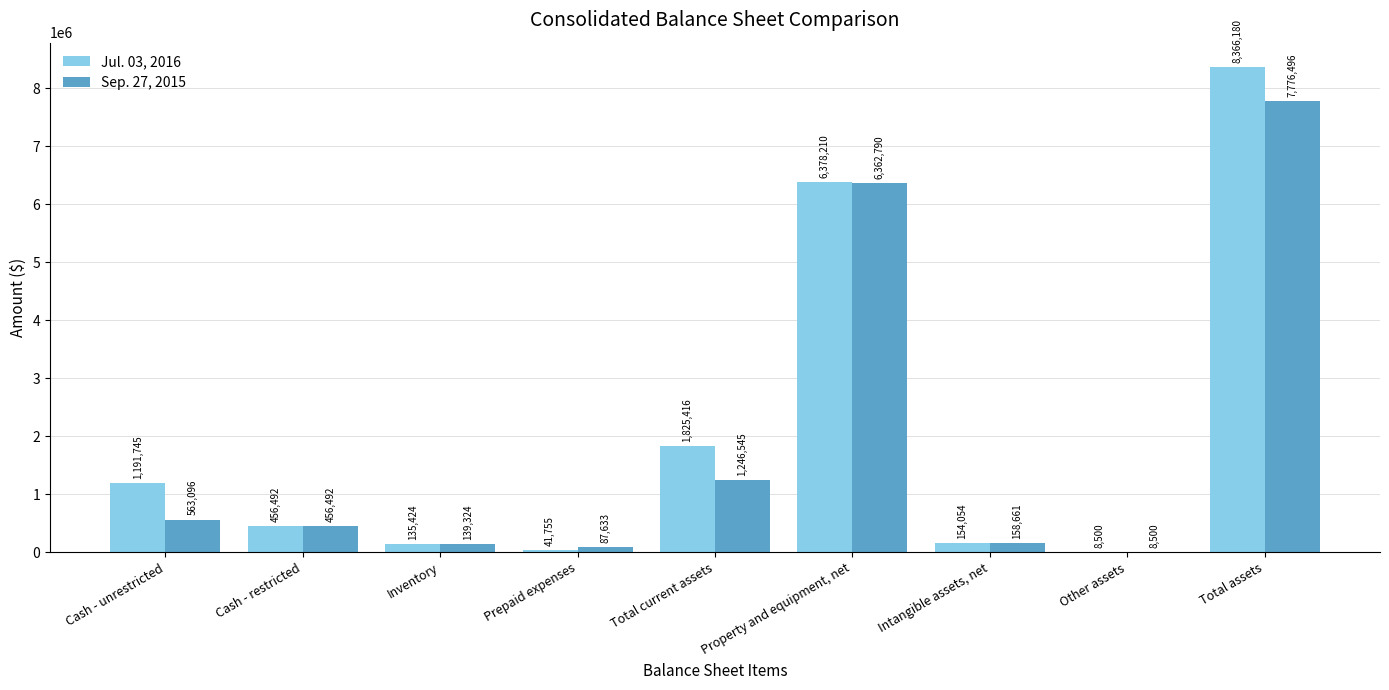

True or false: Sep. 27, 2015 has a value of 4931723 at Total assets.

False